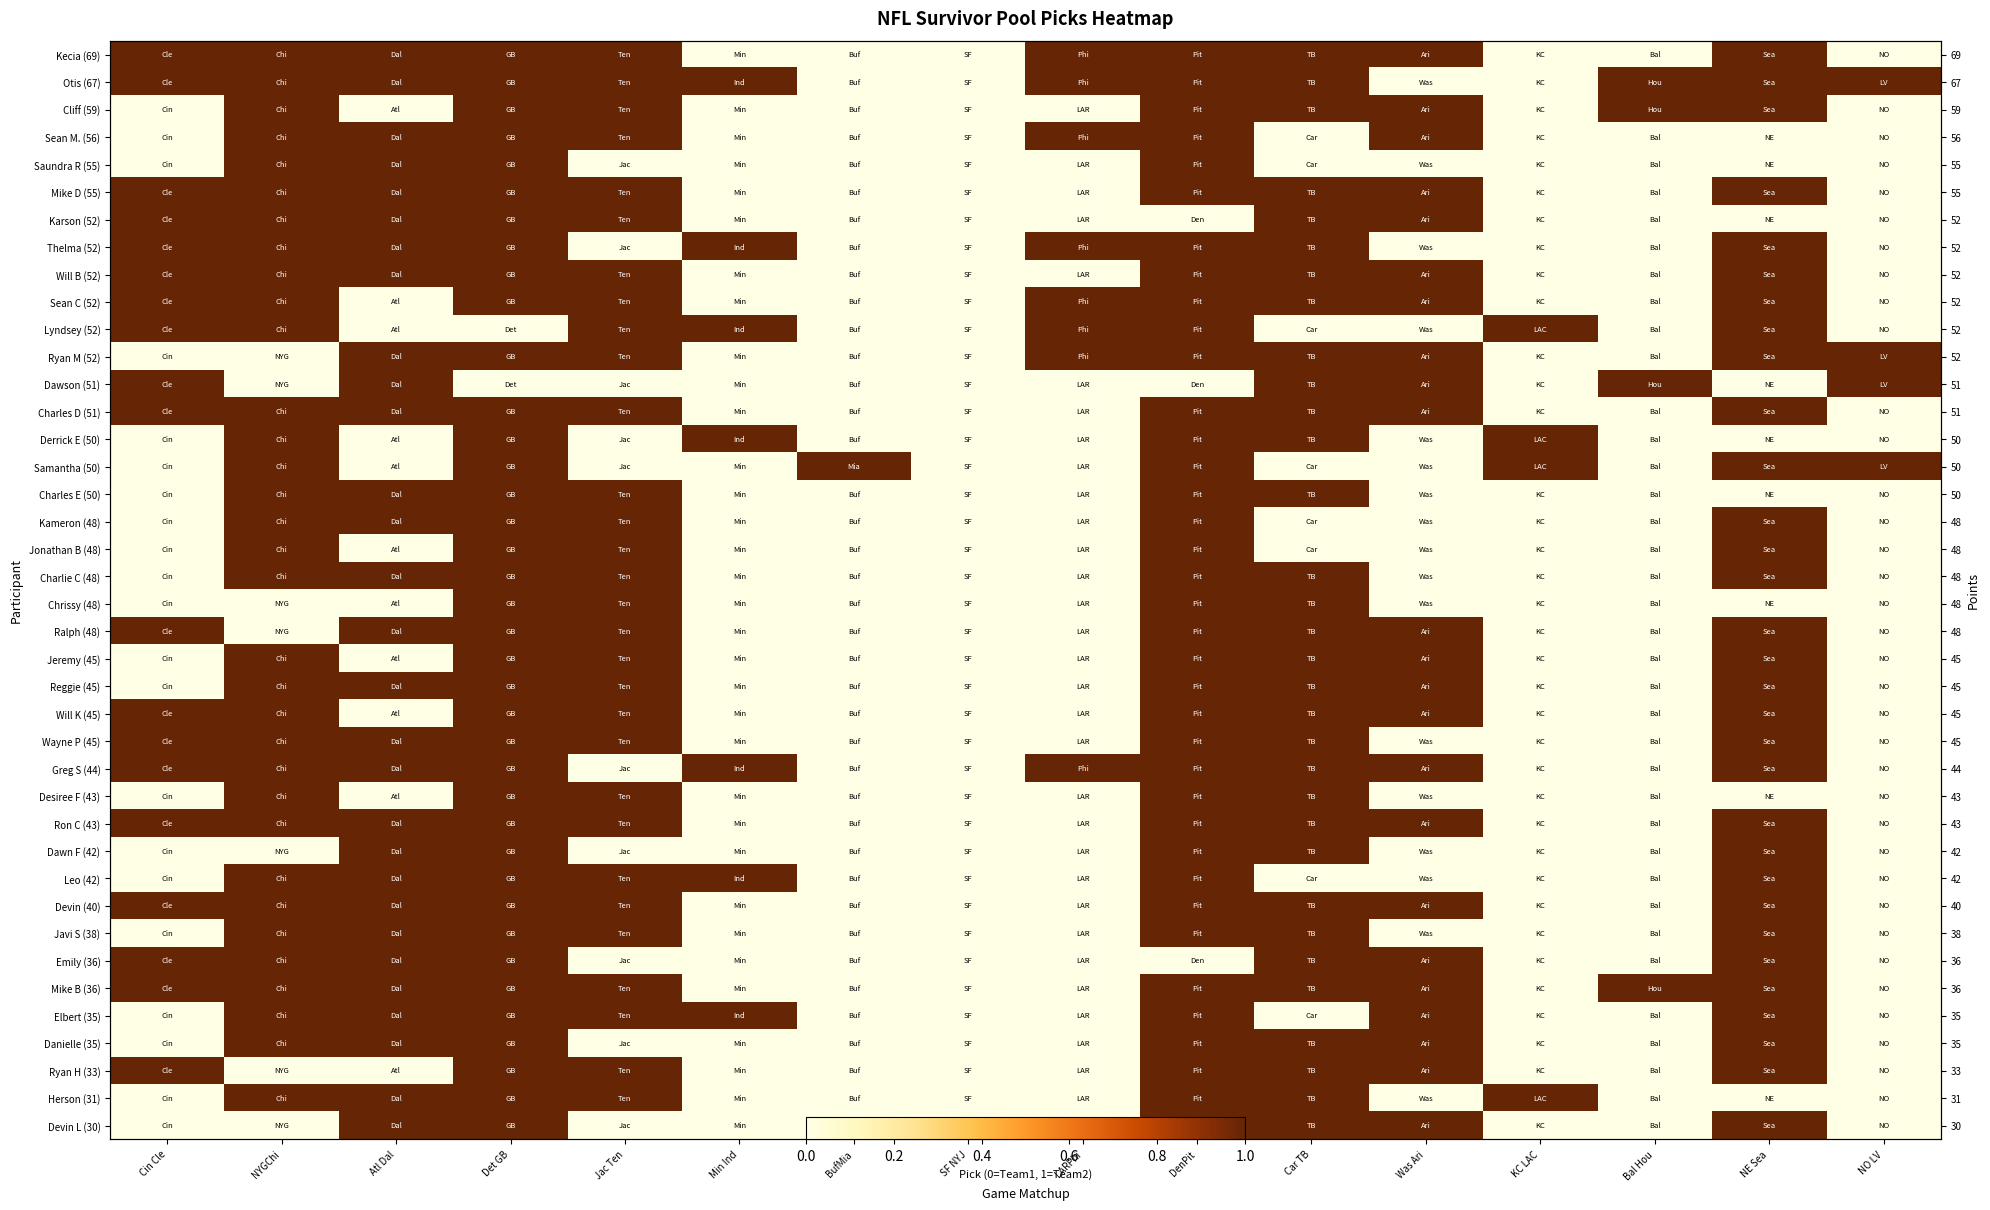

True or false: Sean C (52) has a value of 0 at NO LV.

True